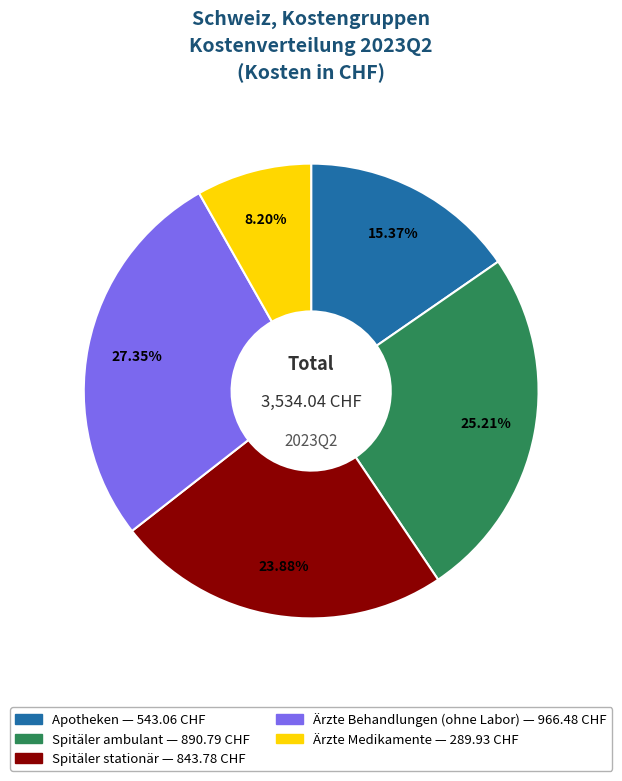

What percentage is the Spitäler stationär slice, to the nearest percent?

24%